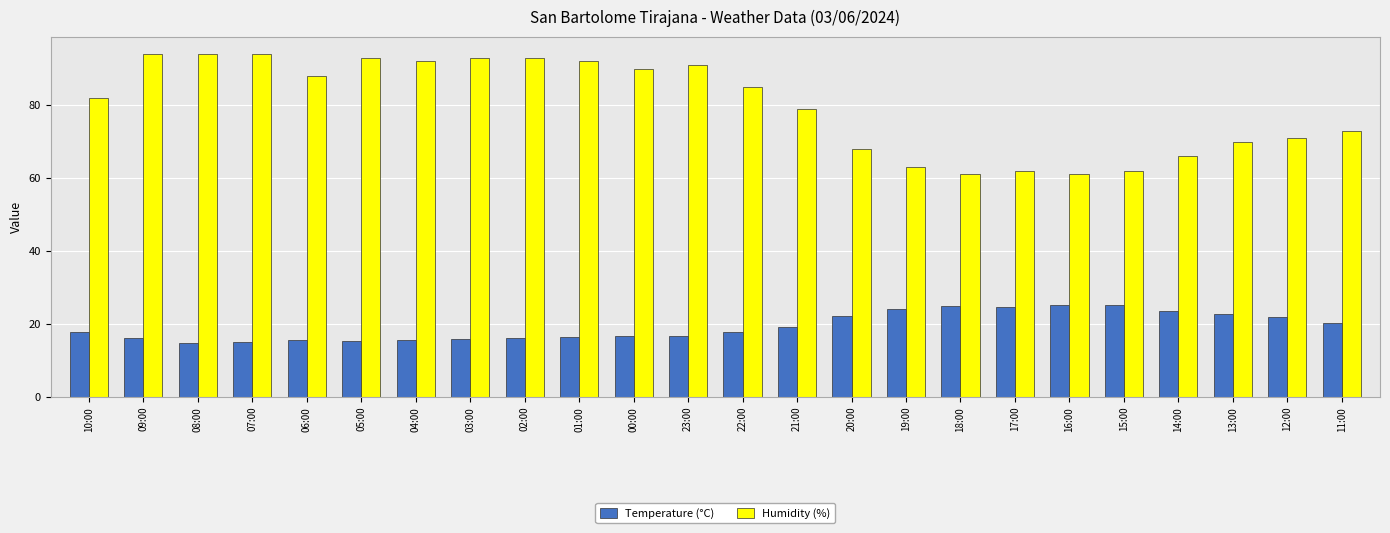

The Temperature (°C) series shows 26.1 at 09:00. True or false?

False